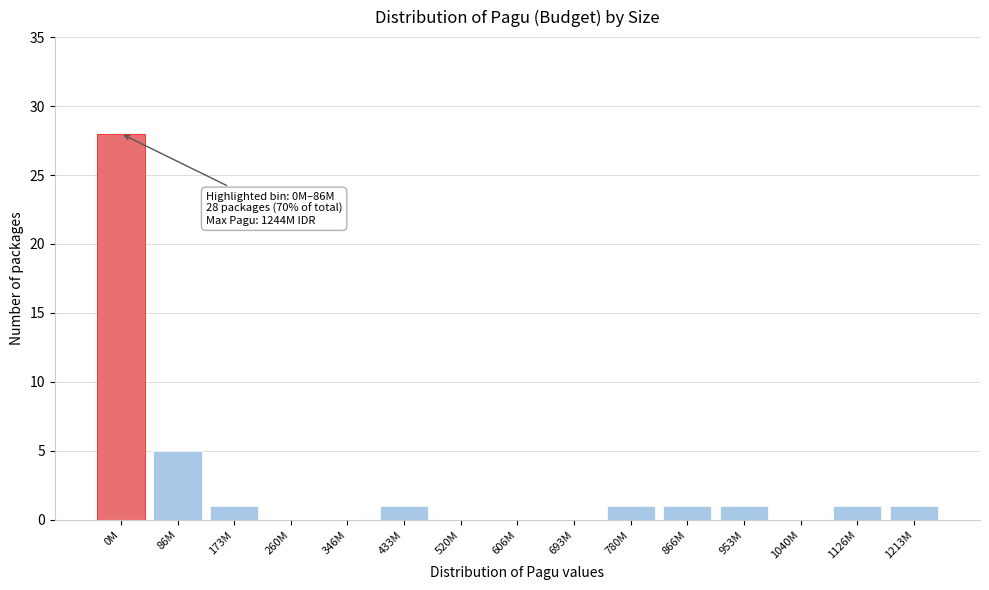

Reading left to right, transcribe all the data shown in this chart.

0M=28	86M=5	173M=1	260M=0	346M=0	433M=1	520M=0	606M=0	693M=0	780M=1	866M=1	953M=1	1040M=0	1126M=1	1213M=1